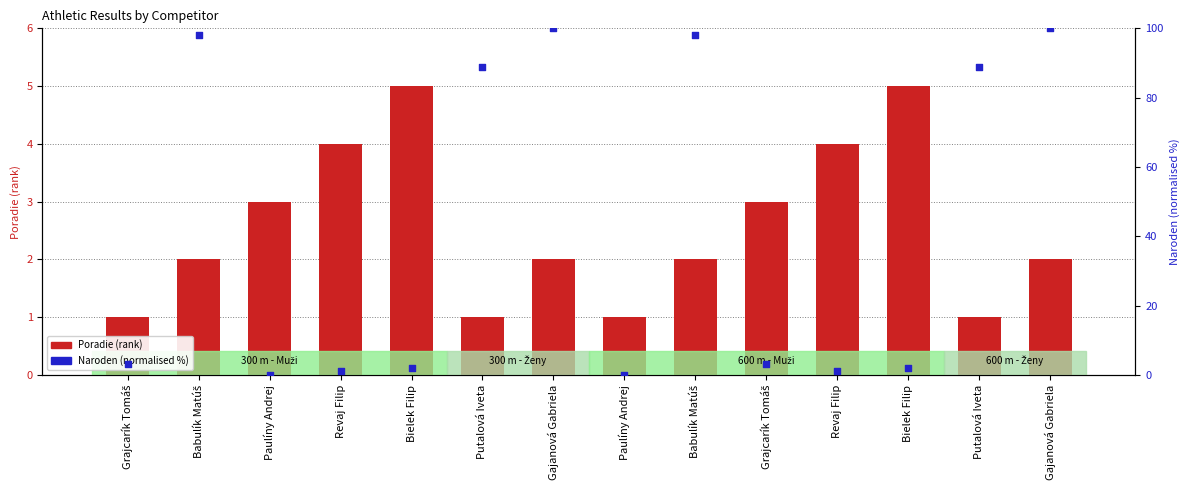

What are all the series names shown in the legend?

Poradie (rank), Naroden (normalised)